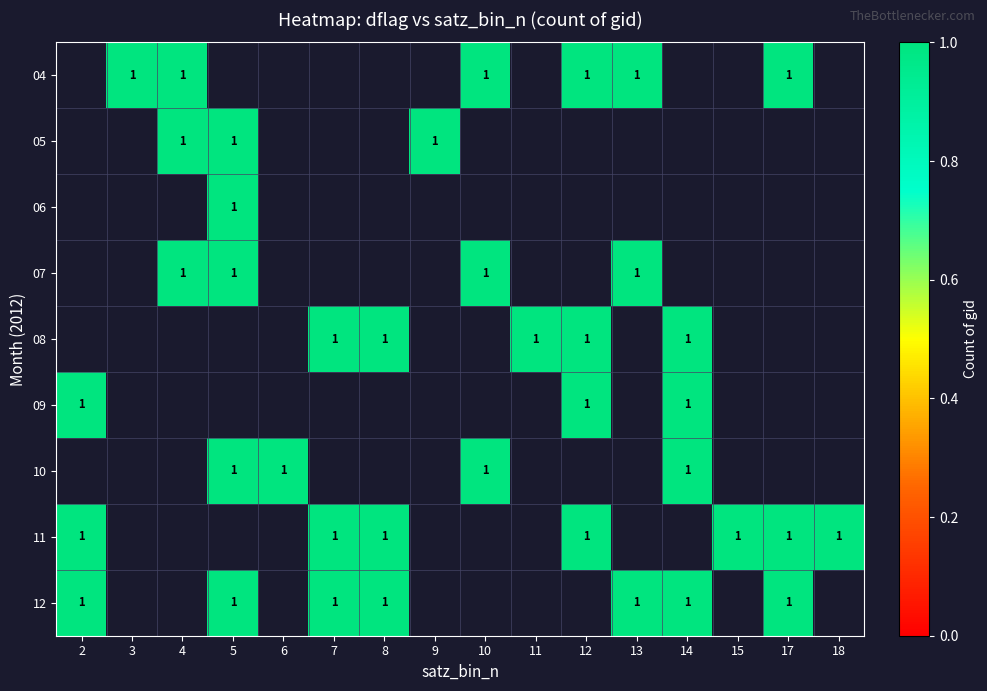

Is the value of 10 at 13 greater than the value of 07 at 5?

No